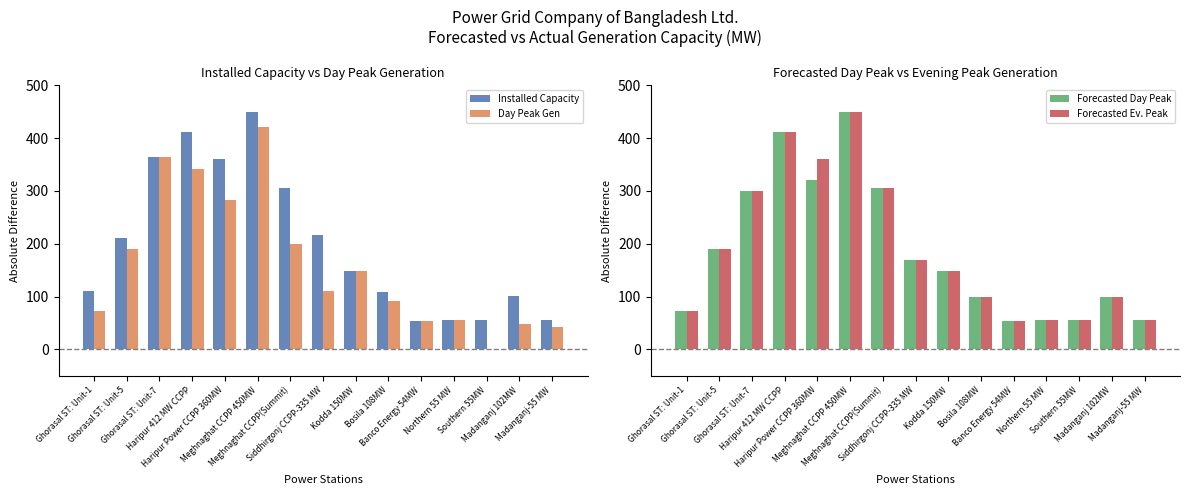

What is the minimum value for Forecasted Ev. Peak?

54